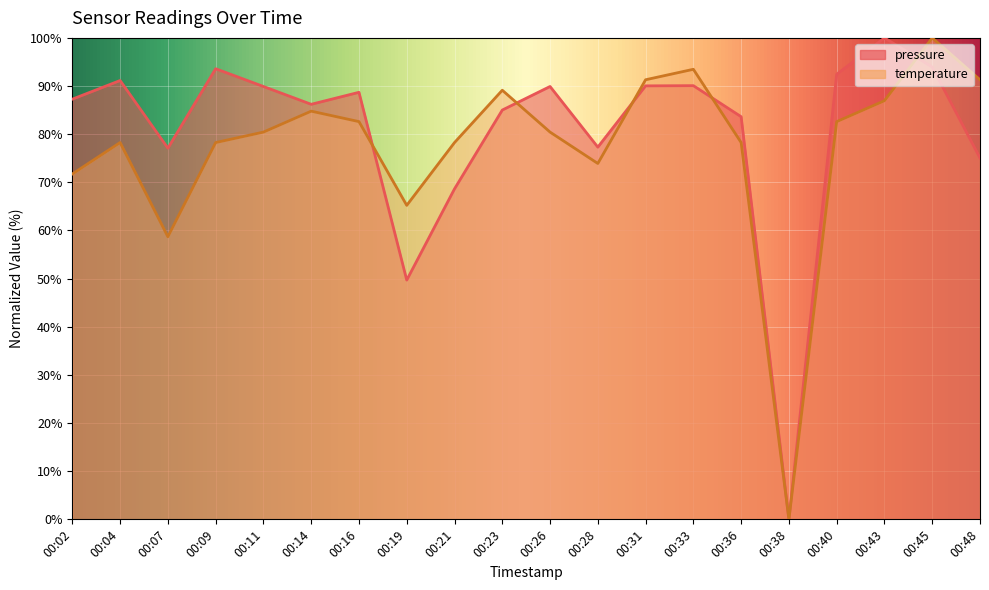

The value of pressure at 00:40 is 144.7. True or false?

False